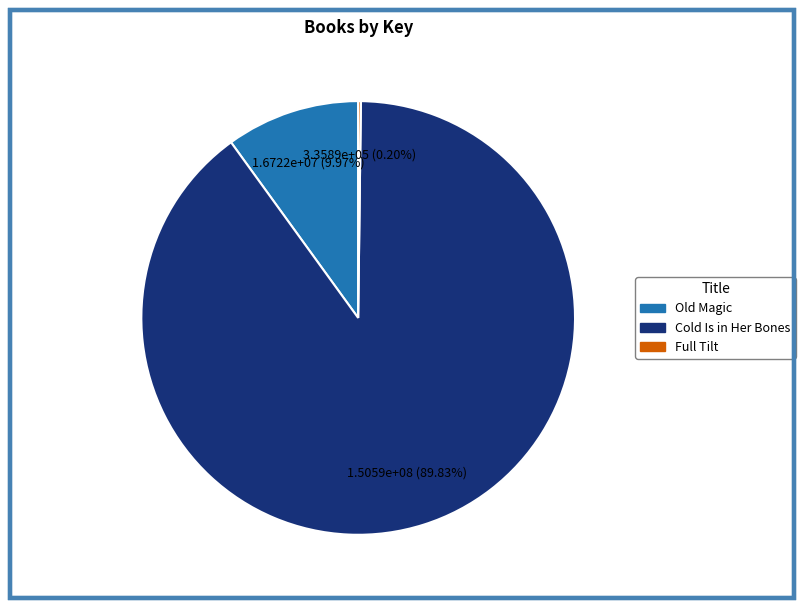

Between Old Magic and Cold Is in Her Bones, which is larger?

Cold Is in Her Bones